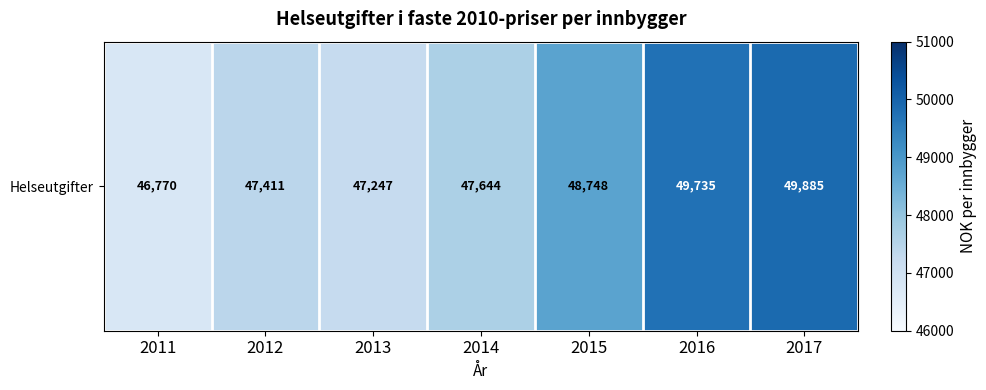

What is the difference between the maximum and minimum values?

3115